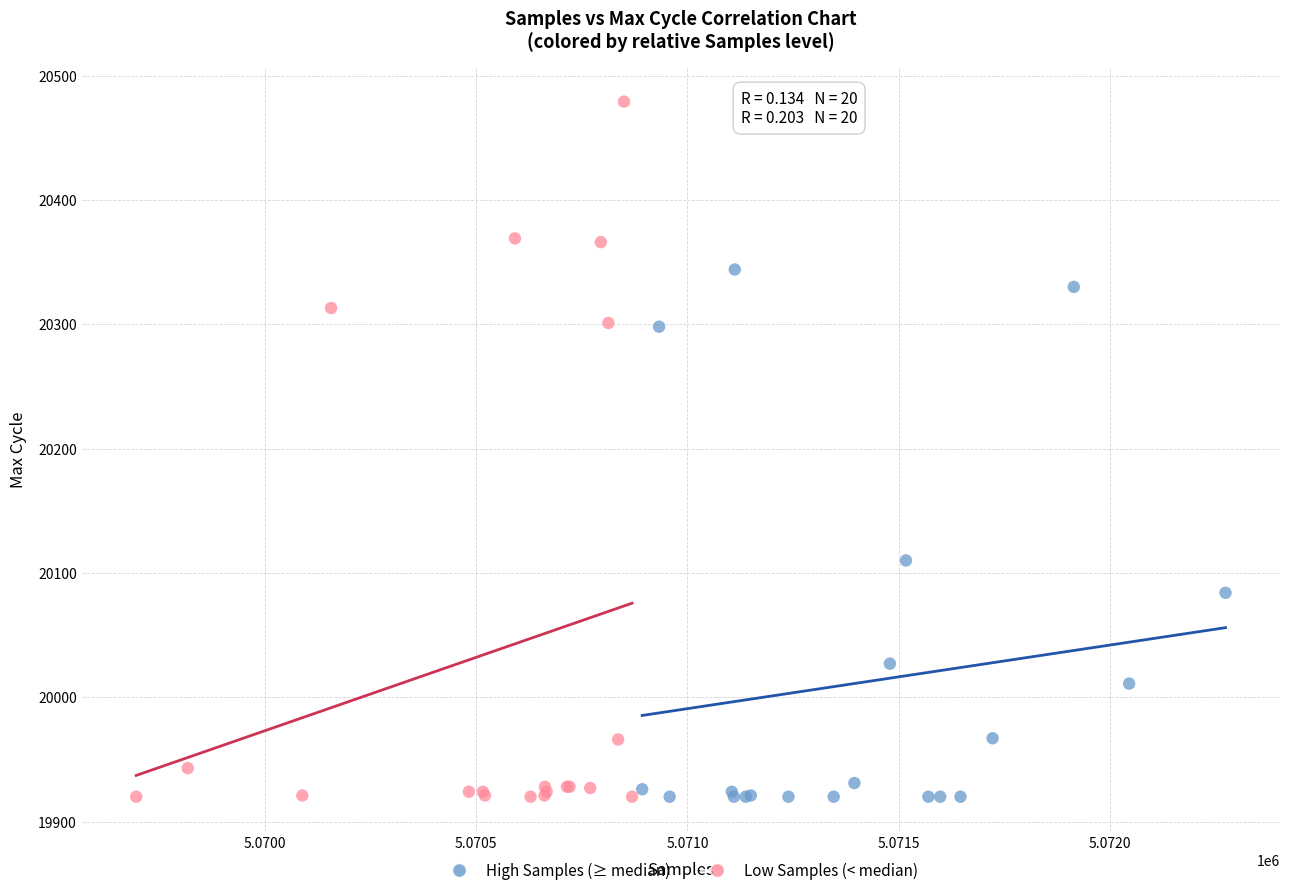

Which series contains the highest Y value?

Low Samples (< median)